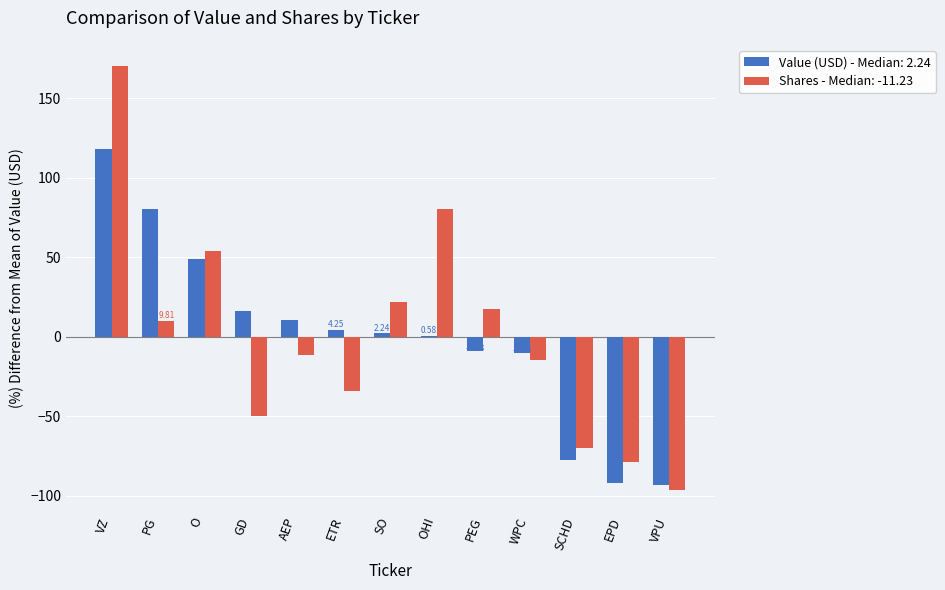

Is the value of Shares - Median: -11.23 at ETR greater than the value of Value (USD) - Median: 2.24 at SO?

No